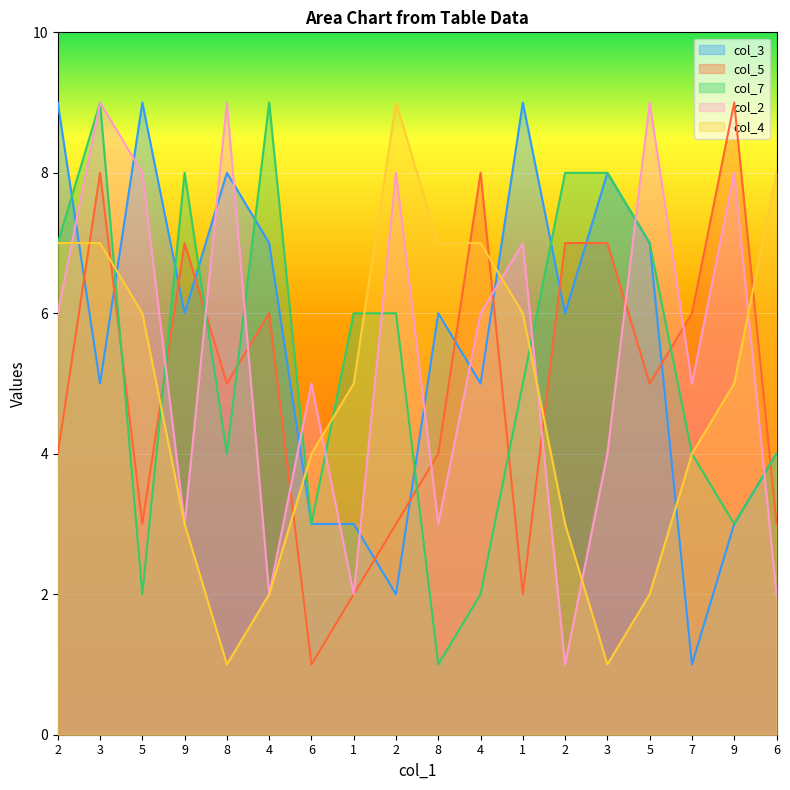

Reading left to right, list all the values displayed in this chart.

col_3: 9	5	9	6	8	7	3	3	2	6	5	9	6	8	7	1	3	4
col_5: 4	8	3	7	5	6	1	2	3	4	8	2	7	7	5	6	9	3
col_7: 7	9	2	8	4	9	3	6	6	1	2	5	8	8	7	4	3	4
col_2: 6	9	8	3	9	2	5	2	8	3	6	7	1	4	9	5	8	2
col_4: 7	7	6	3	1	2	4	5	9	7	7	6	3	1	2	4	5	8